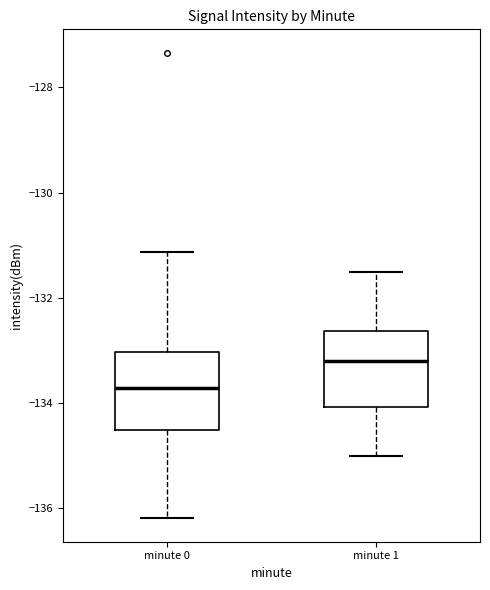

Reading left to right, read every box against the y-axis: the position of its median line, the range the box covers, and the ends of its whiskers. The values are not printed on the chart, so give them approximately, as read against the axis.

minute 0: median -133.8, box -134.6 to -133.0, whiskers -136.2 to -131.2
minute 1: median -133.2, box -134.0 to -132.6, whiskers -135.0 to -131.4